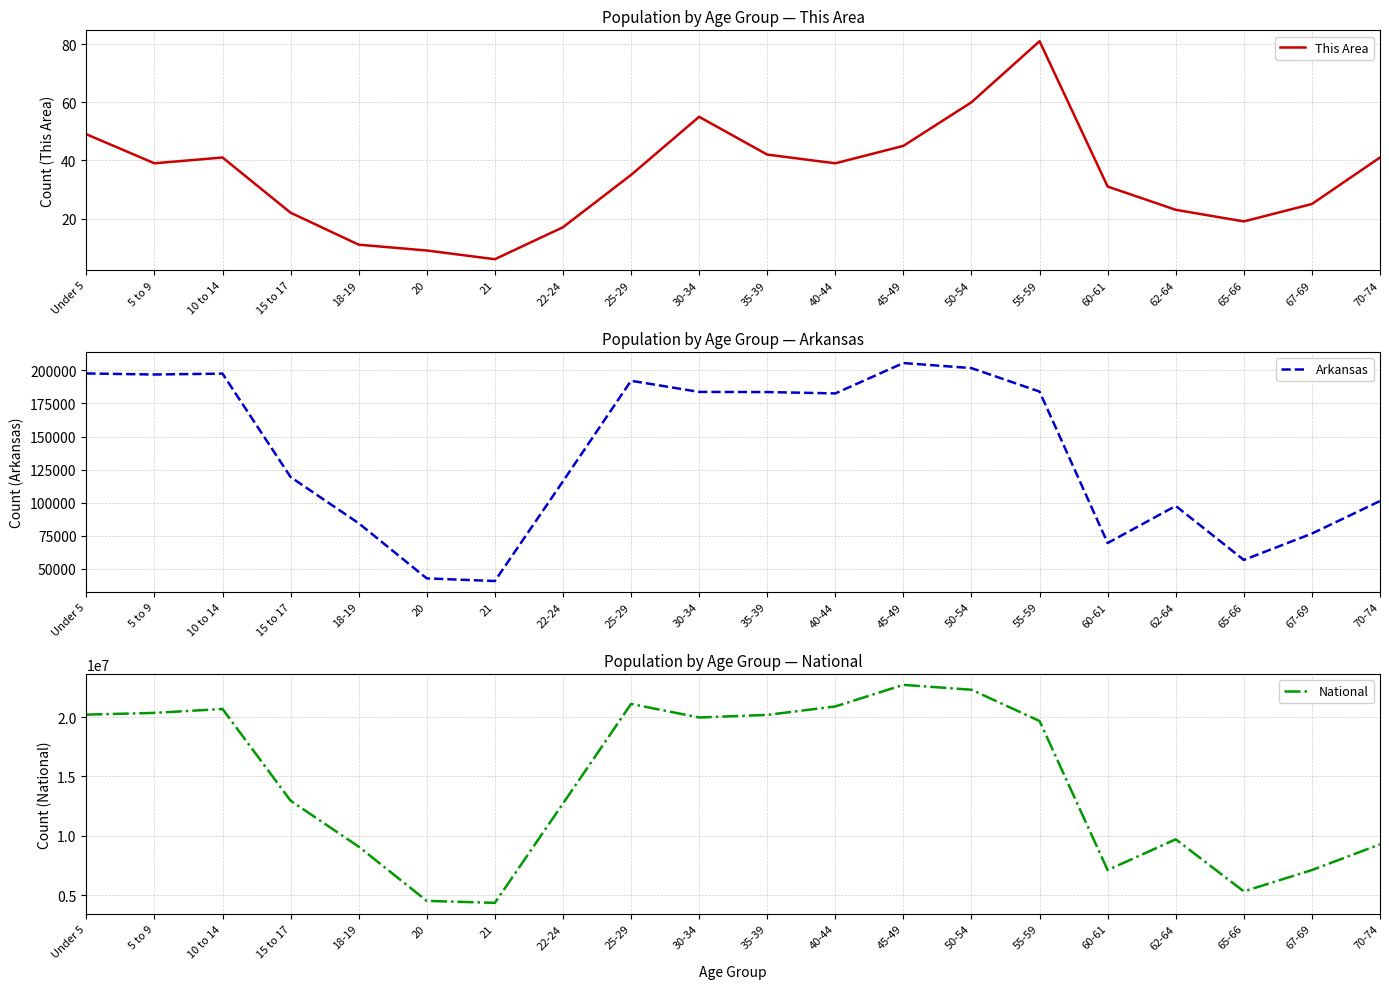

True or false: National and This Area intersect in this chart.

False